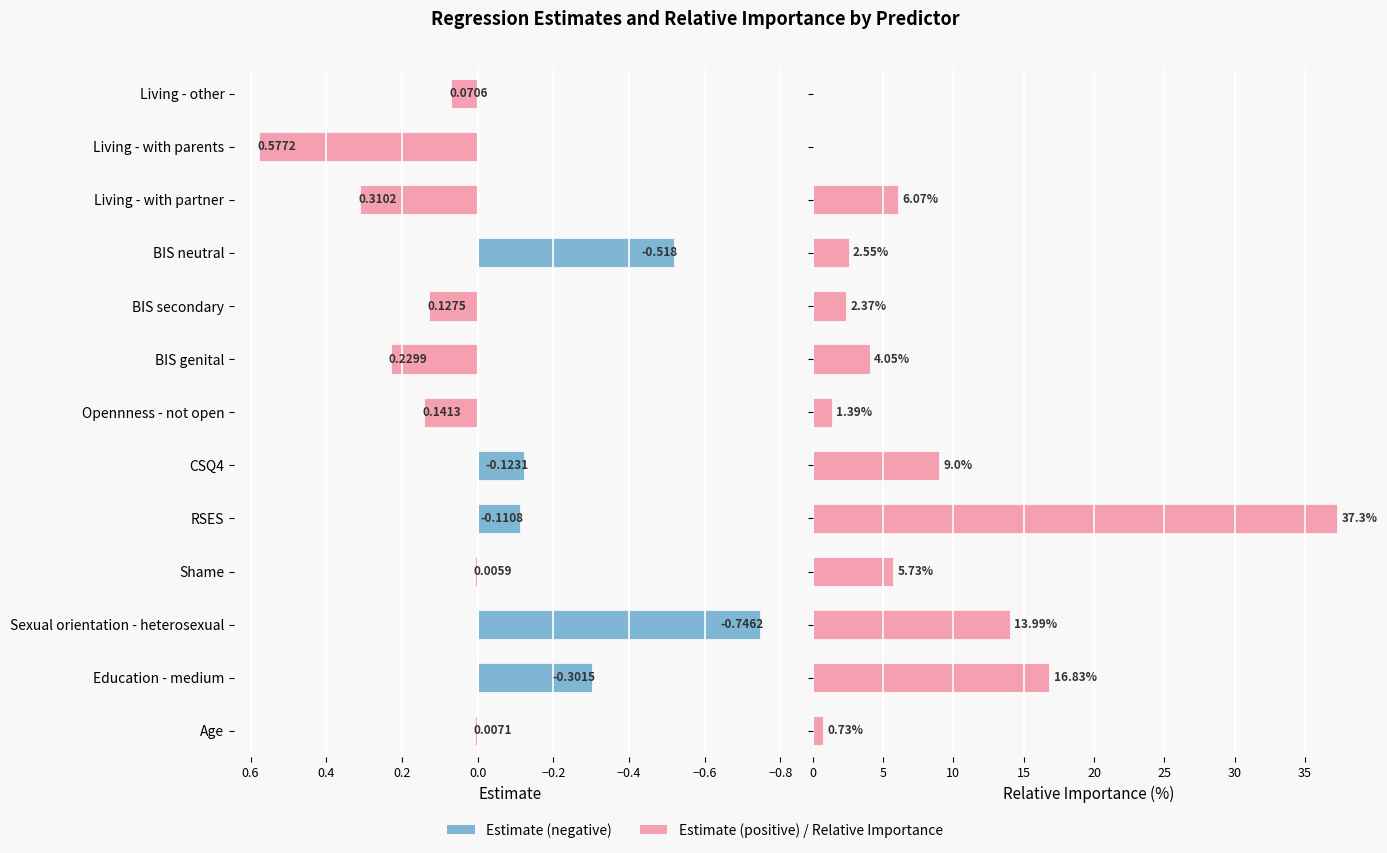

Count the number of data series in this chart.

2